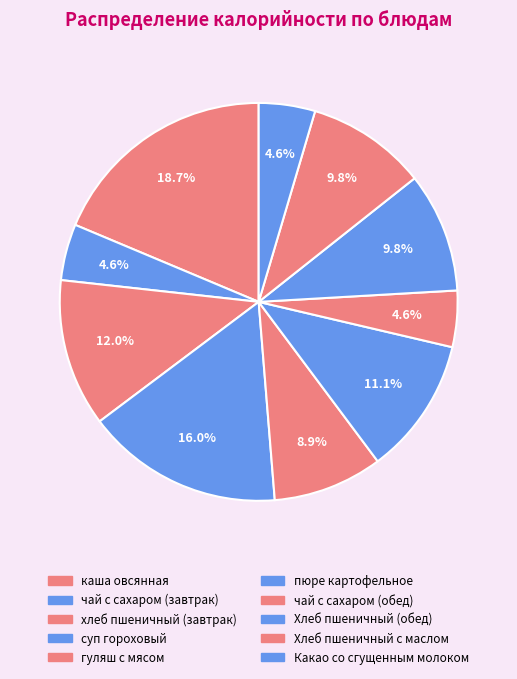

To the nearest percent, what is the average slice percentage?

10%